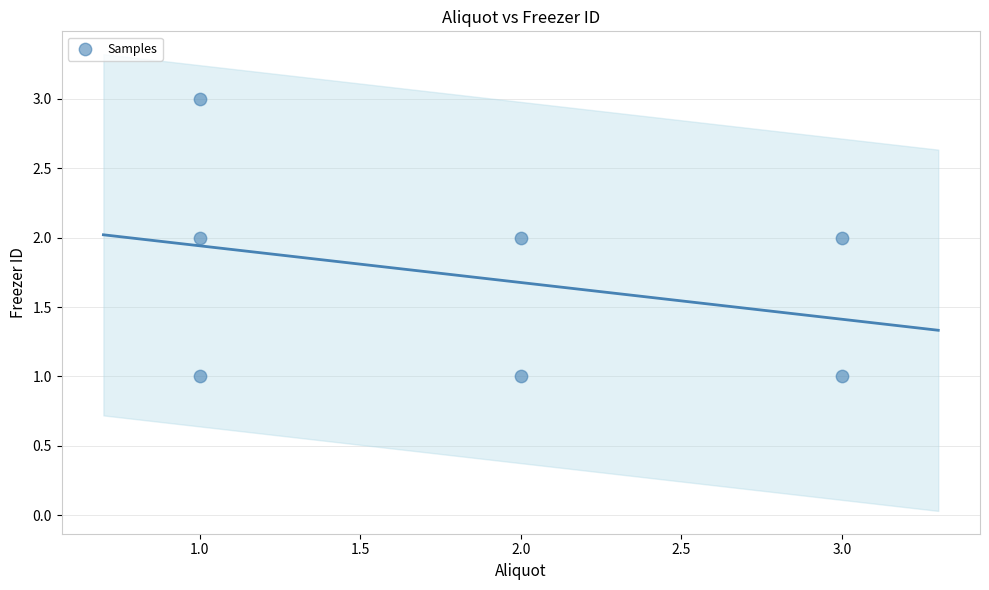

How many points are shown in the scatter plot?

7